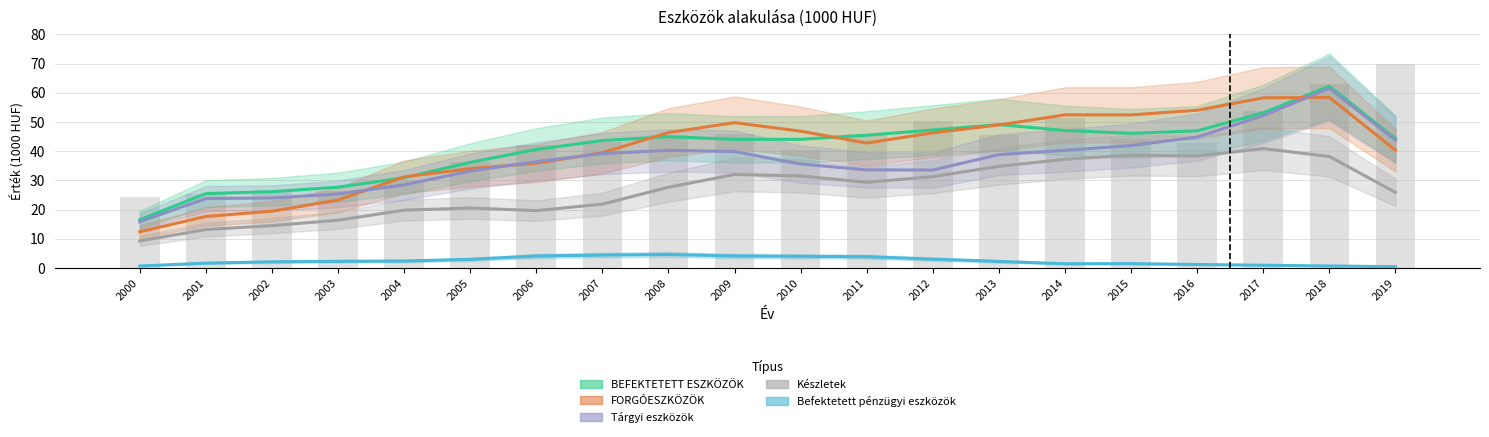

What is the total value across all series at 2017?

205.4